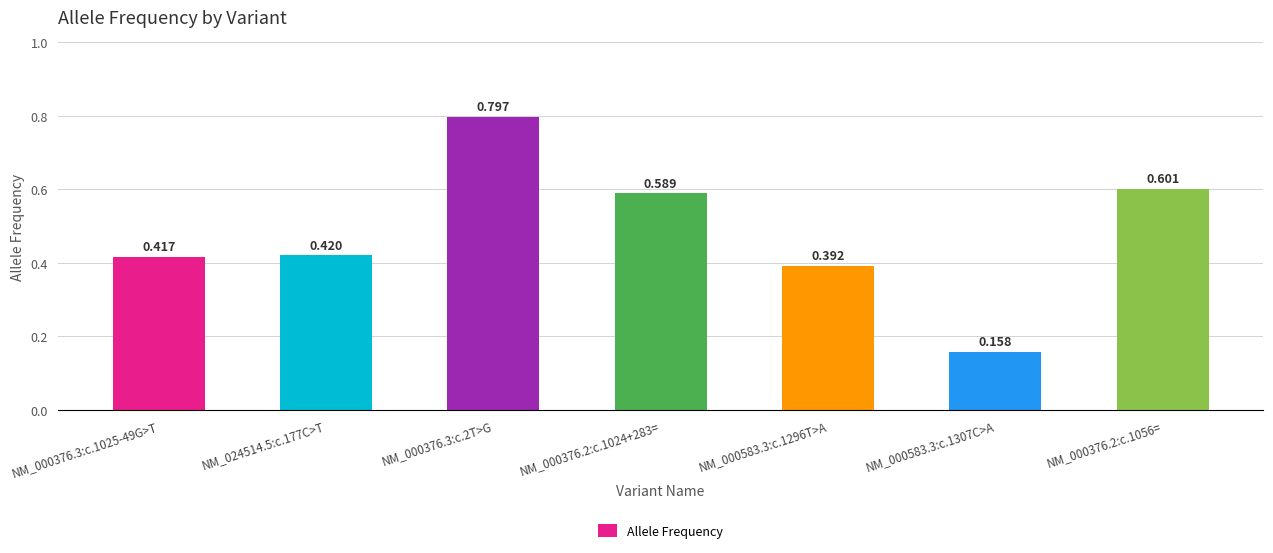

What is the maximum value shown in the chart?

0.8